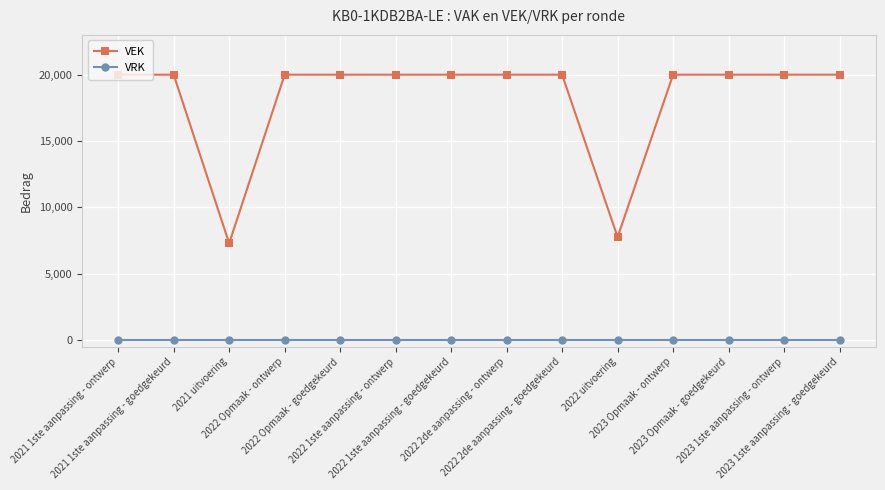

How many data points does each series have?

14